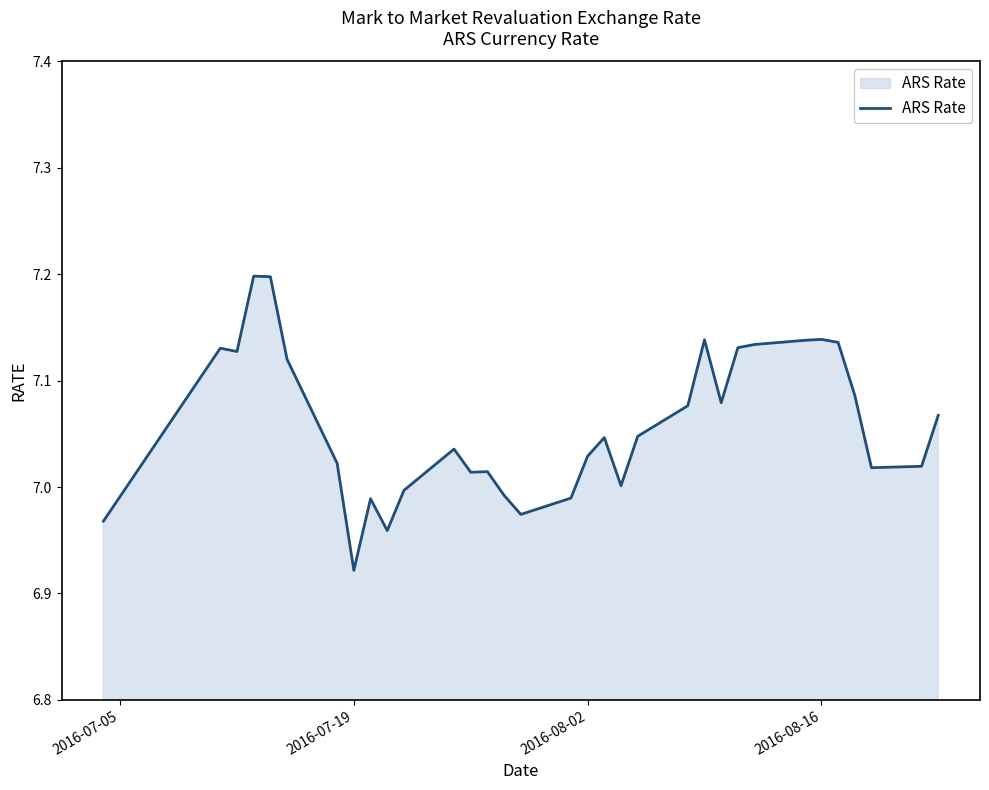

What is the greatest value displayed?

7.2